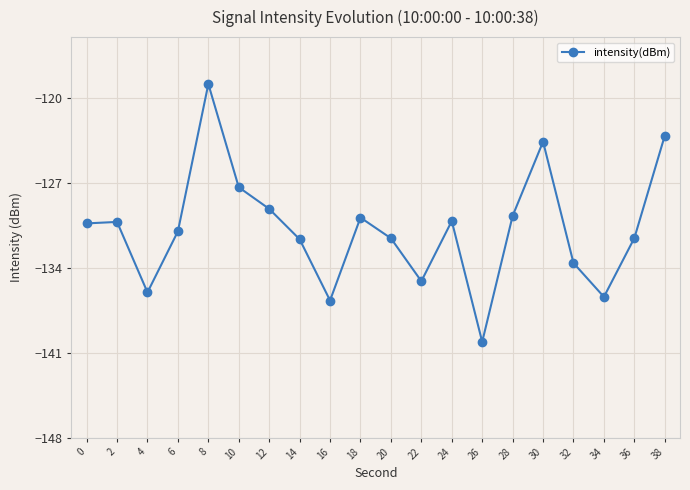

What is the change in value from 16 to 24?

+6.5